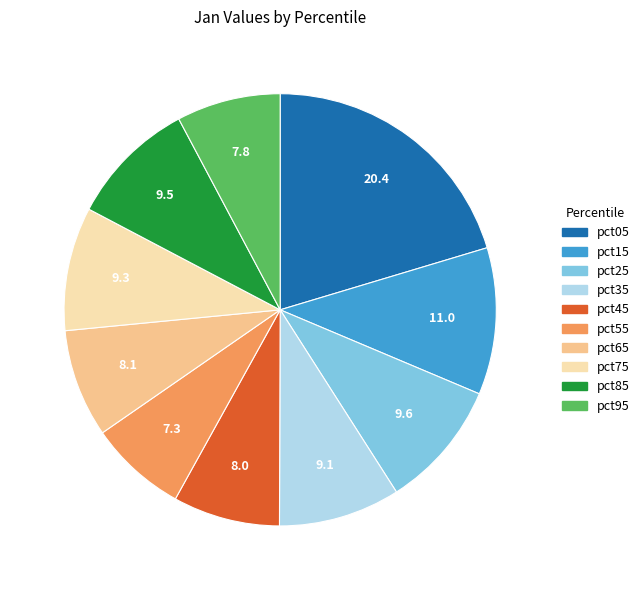

What is the ratio of the value at pct25 to the value at pct65?

1.2